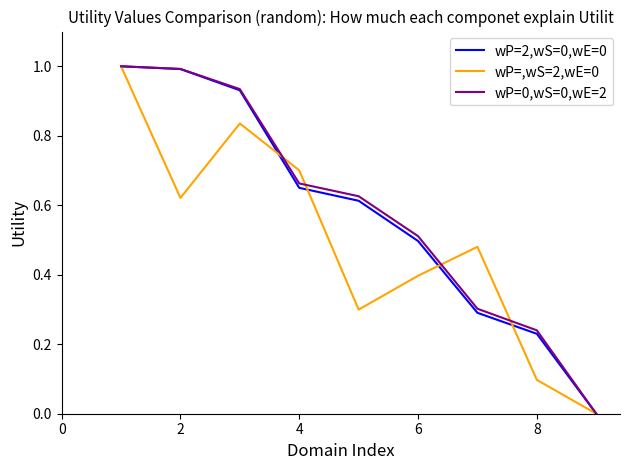

What is the maximum value for wP=0,wS=0,wE=2?

1.0